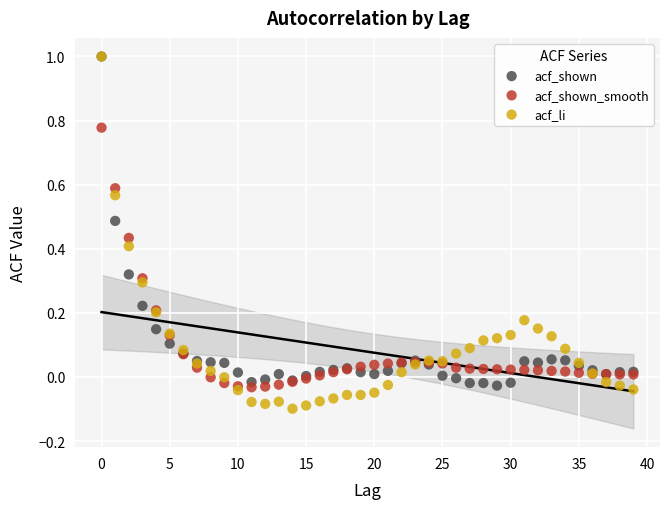

Which series has the widest spread of Y values?

acf_li